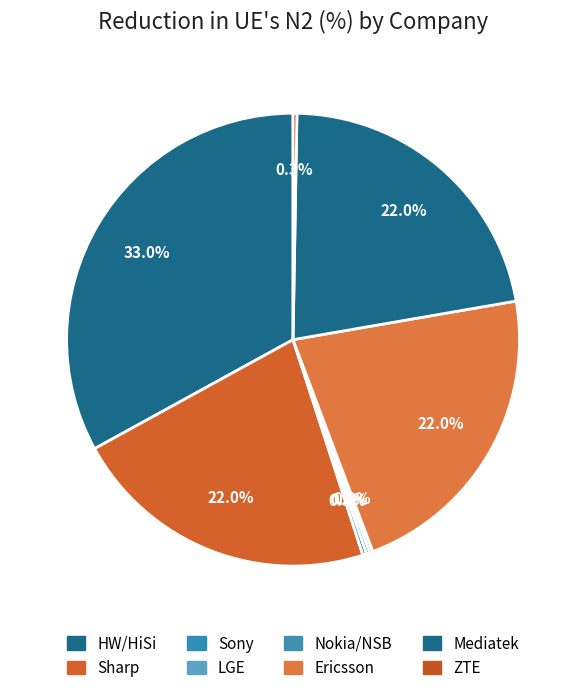

How many segments does this pie chart have?

8